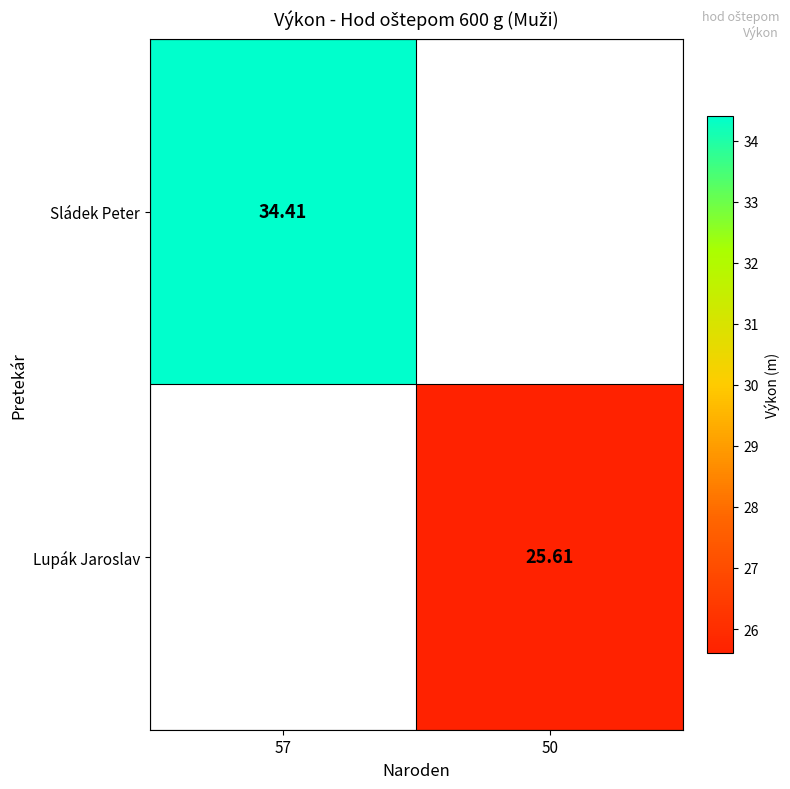

List the labels in order of Lupák Jaroslav value, largest first.

57, 50